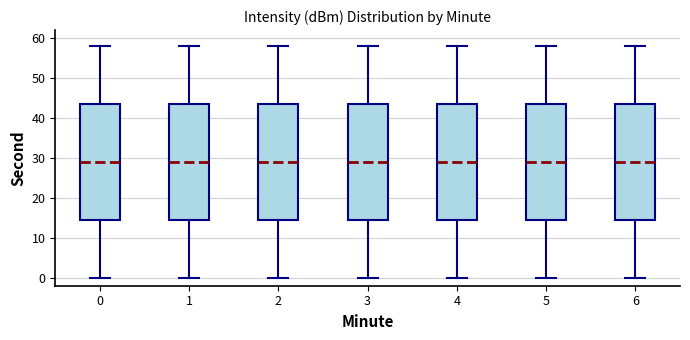

Reading left to right, read every box against the y-axis: the position of its median line, the range the box covers, and the ends of its whiskers. The values are not printed on the chart, so give them approximately, as read against the axis.

0: median 29, box 15 to 44, whiskers 0 to 58
1: median 29, box 15 to 44, whiskers 0 to 58
2: median 29, box 15 to 44, whiskers 0 to 58
3: median 29, box 15 to 44, whiskers 0 to 58
4: median 29, box 15 to 44, whiskers 0 to 58
5: median 29, box 15 to 44, whiskers 0 to 58
6: median 29, box 15 to 44, whiskers 0 to 58